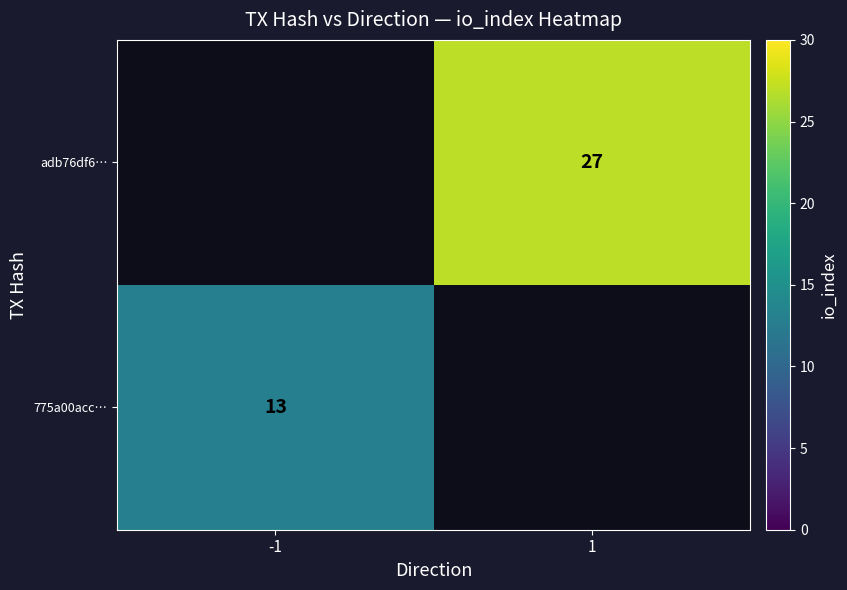

True or false: 775a00acc… has a value of 9 at -1.

False